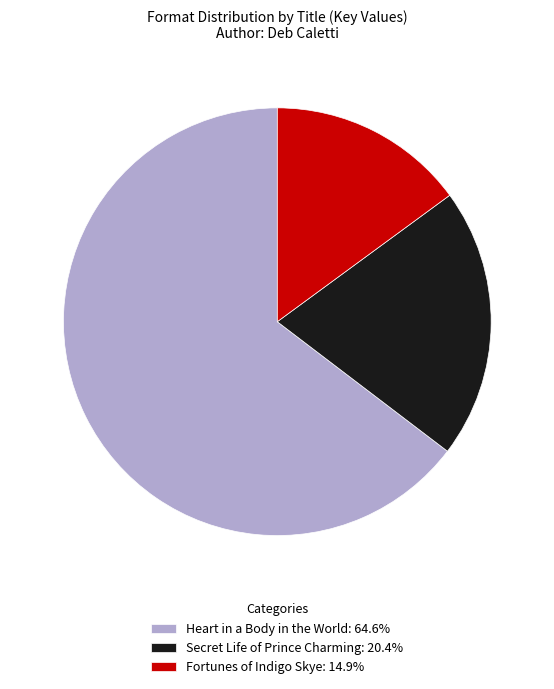

What is the ratio of the value at Heart in a Body in the World to the value at Fortunes of Indigo Skye?

4.3